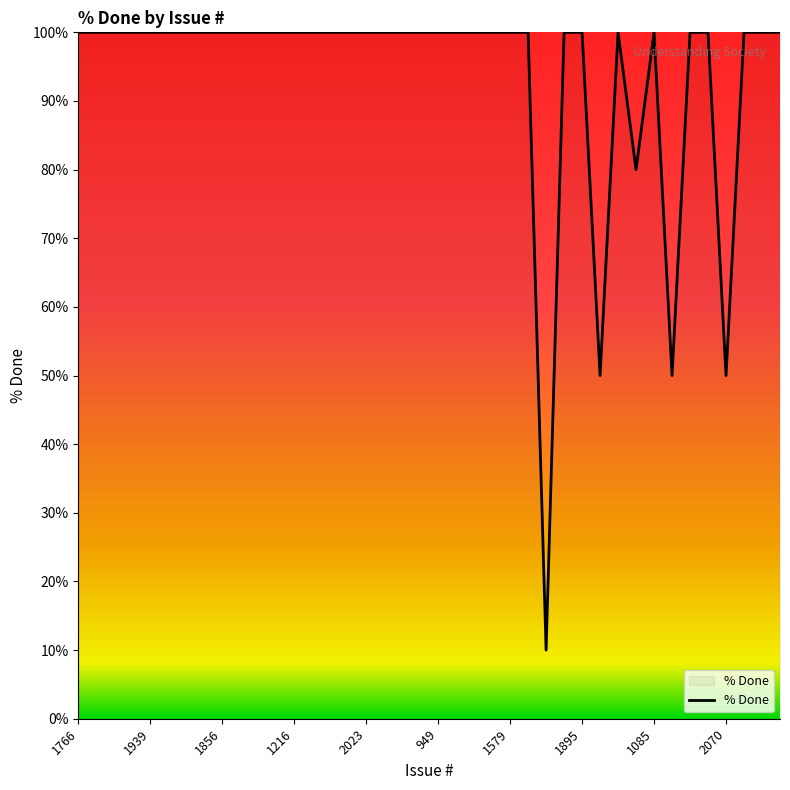

What is the minimum value shown in the chart?

10